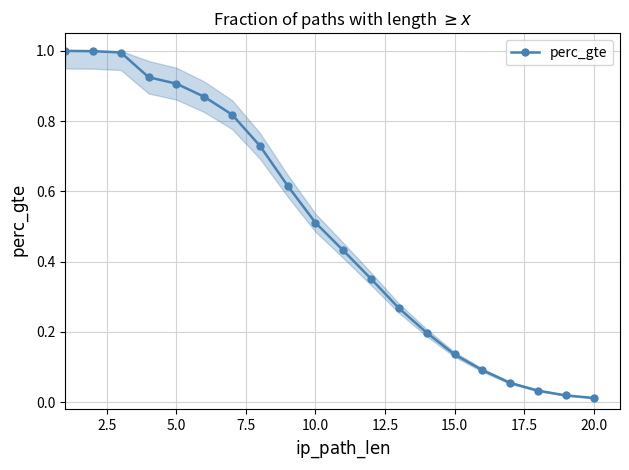

What is the difference between the second highest and second lowest values?

1.0